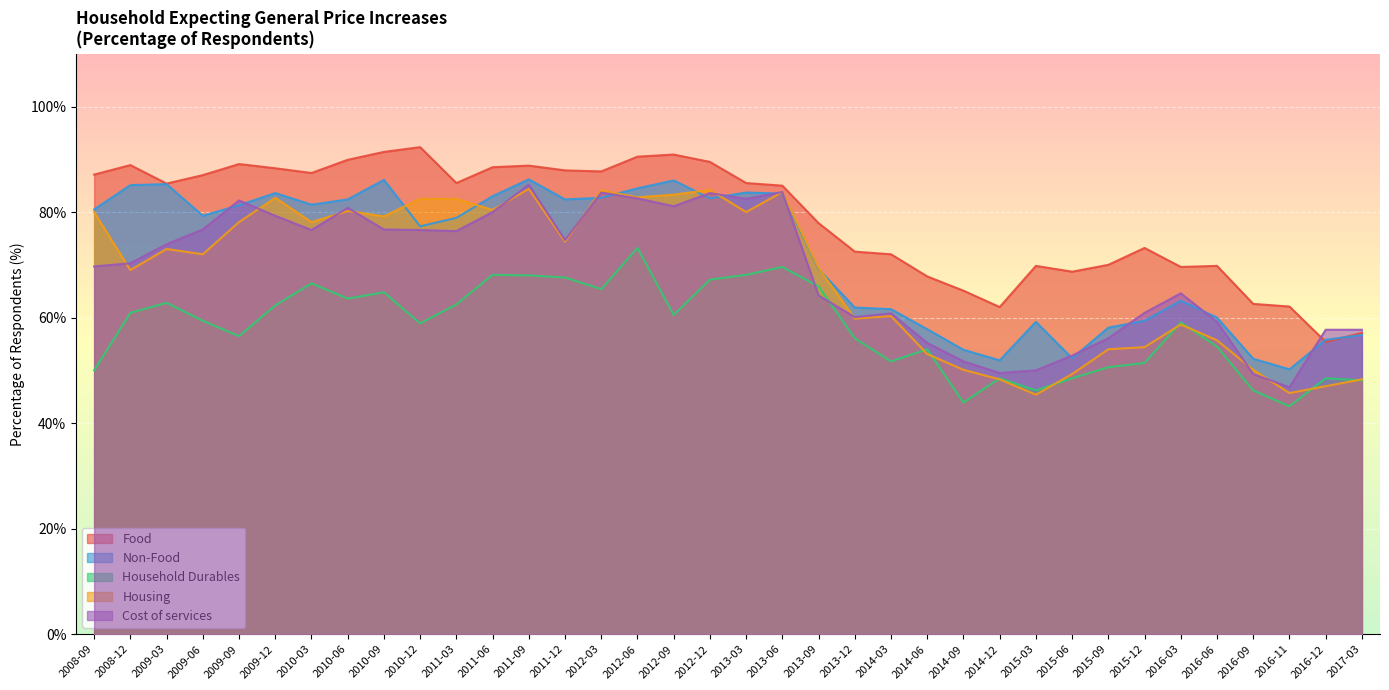

Which series has the widest spread of values?

Housing